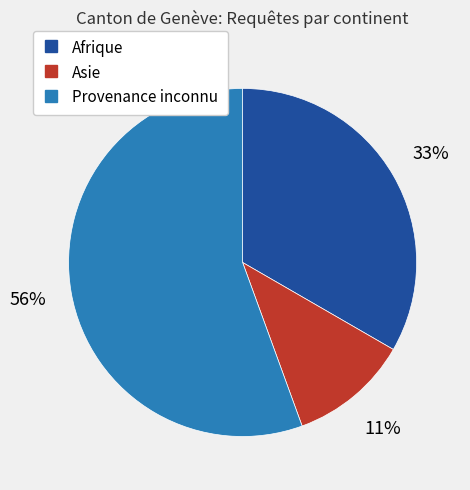

Combined, do Afrique and Provenance inconnu account for over 50%?

Yes